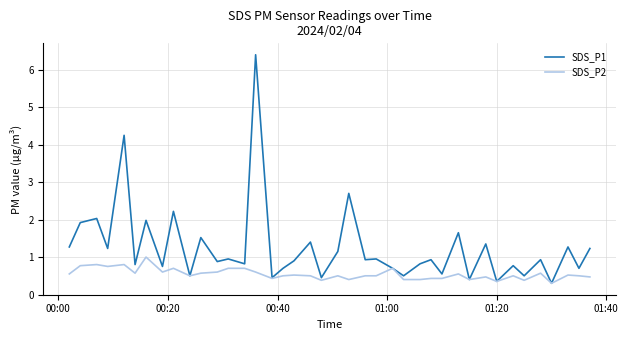

Which series has the largest total across all categories?

SDS_P1